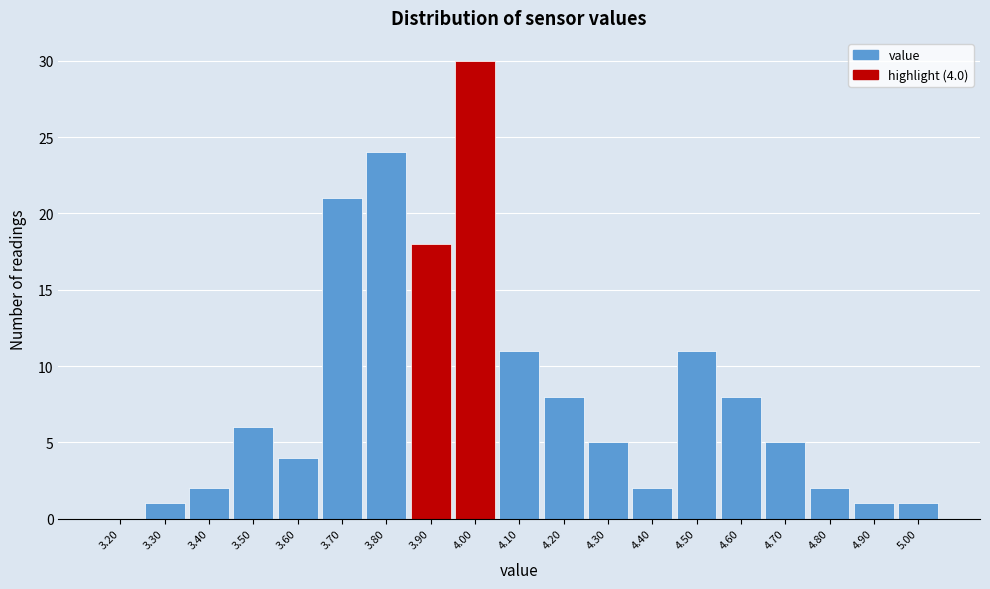

Reading right to left, extract all data points from this chart.

5.00=1	4.90=1	4.80=2	4.70=5	4.60=8	4.50=11	4.40=2	4.30=5	4.20=8	4.10=11	4.00=30	3.90=18	3.80=24	3.70=21	3.60=4	3.50=6	3.40=2	3.30=1	3.20=0